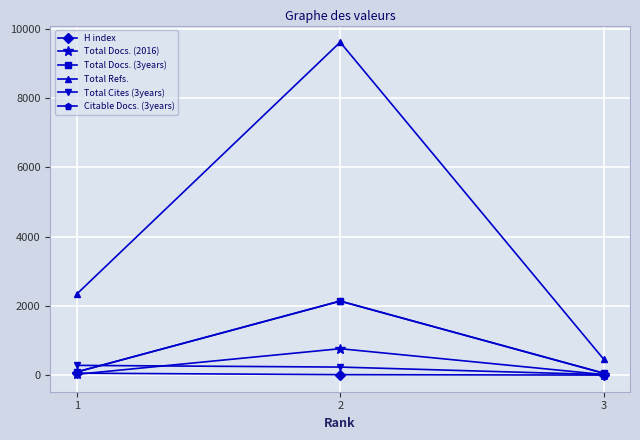

List the labels in order of Total Refs. value, largest first.

2, 1, 3